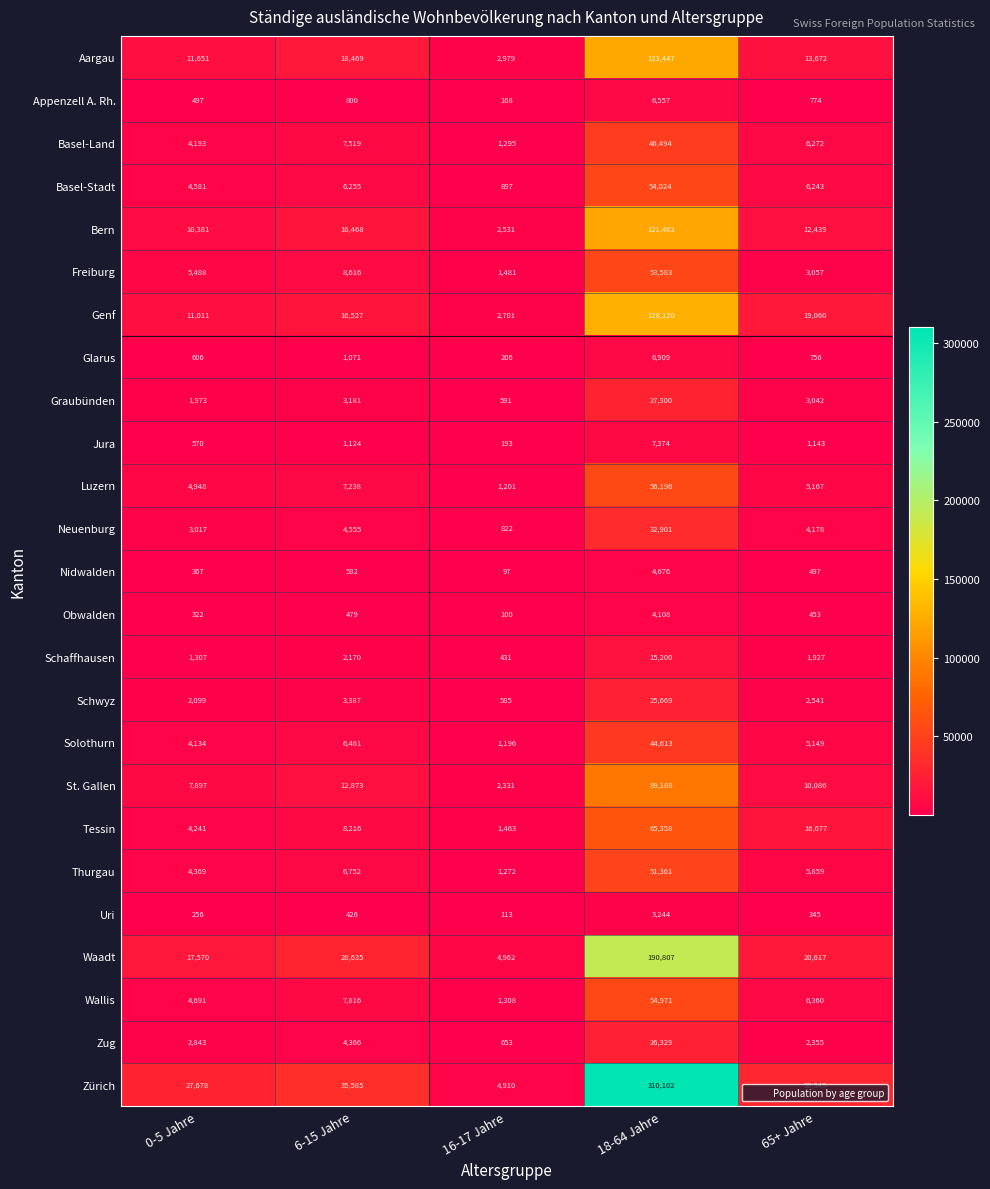

What value does the Genf series have at 6-15 Jahre?

16527